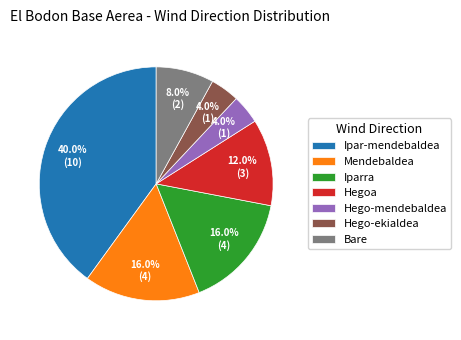

Between Mendebaldea and Ipar-mendebaldea, which is larger?

Ipar-mendebaldea